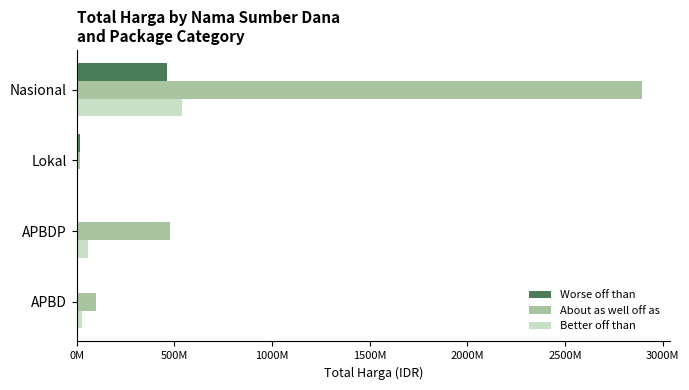

What is the sum of all About as well off as values?

3487394570